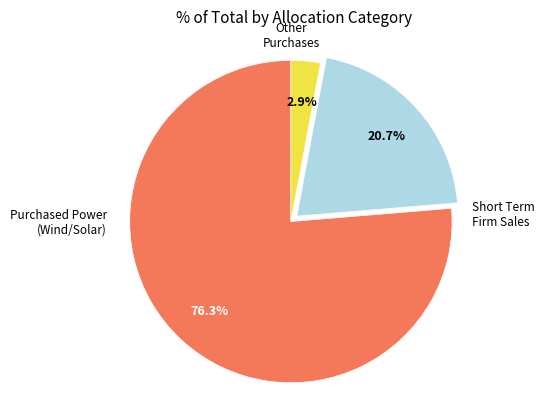

Is there a majority slice in this chart?

Yes